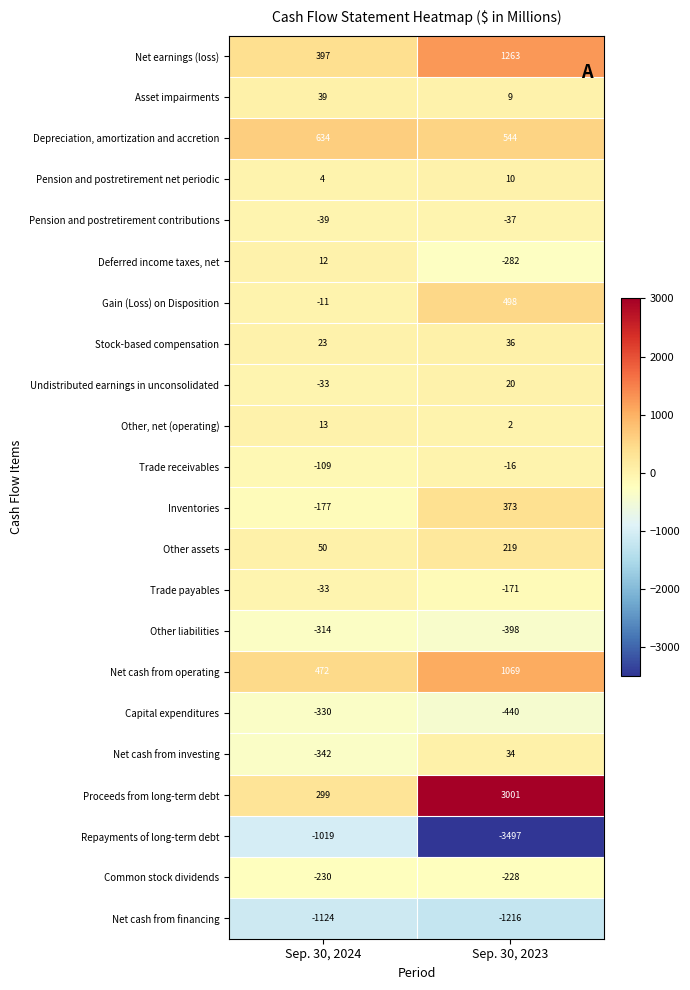

Is it true that Common stock dividends equals -64 at Sep. 30, 2024?

False